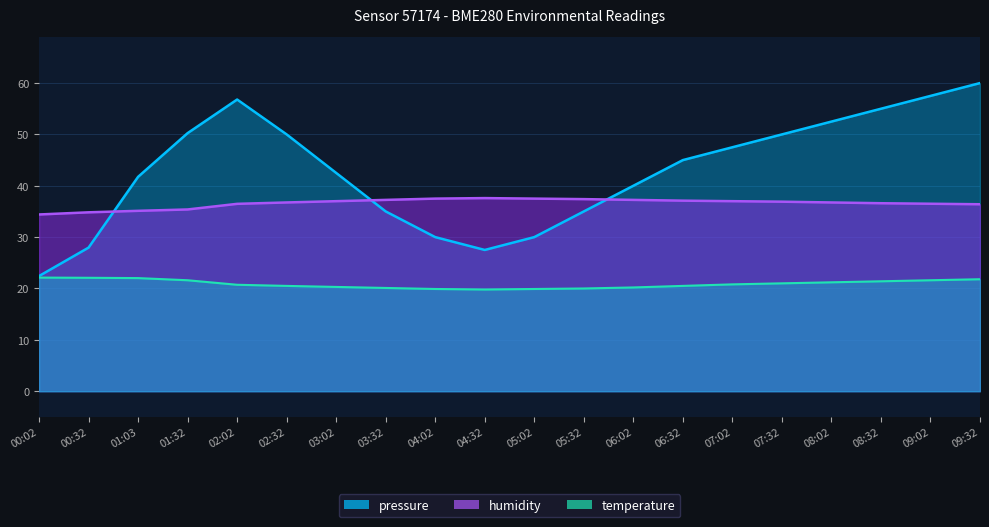

True or false: temperature has a value of 7.3 at 03:02.

False